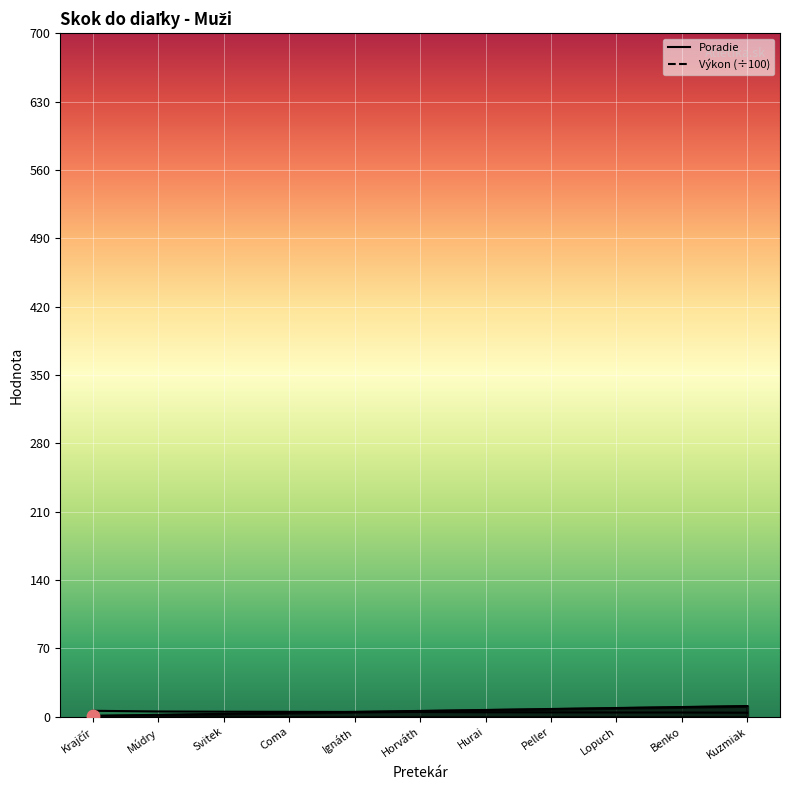

Which series has the largest Y range (max minus min)?

Poradie